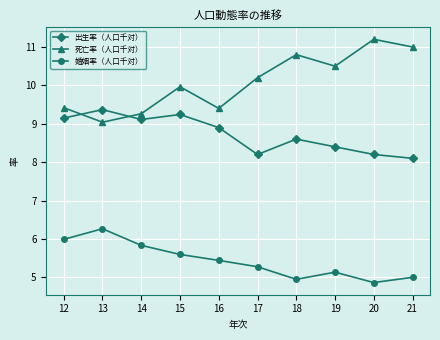

How many values in the 死亡率（人口千対） series exceed 10?

5